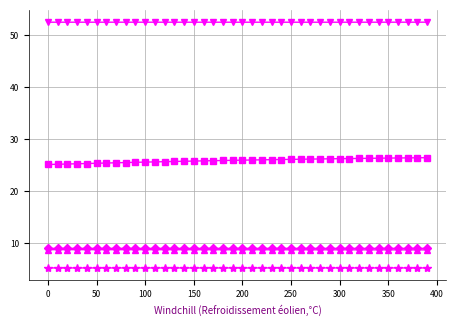

What is the smallest value displayed?

5.2